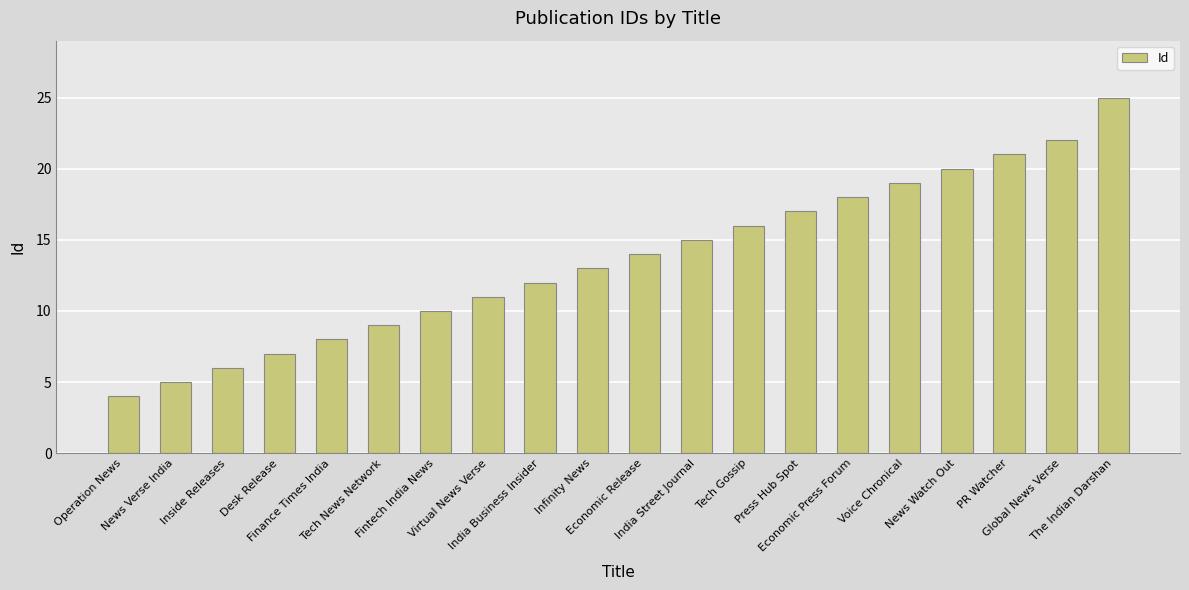

At which category does the chart reach its peak across all series?

The Indian Darshan